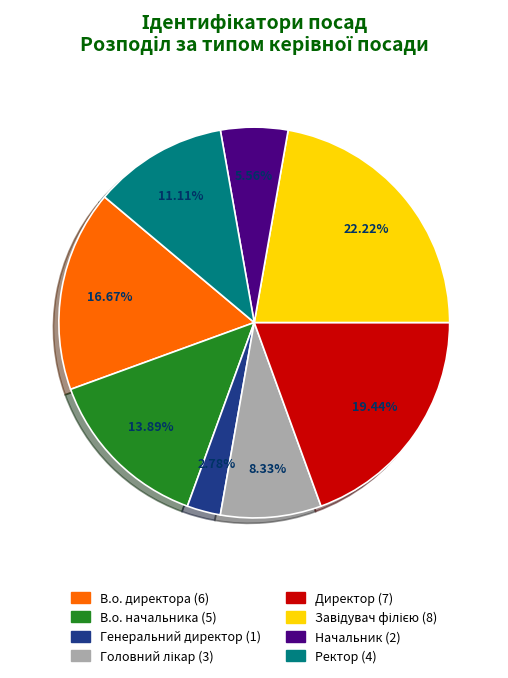

Which has a higher value, Директор or В.о. директора?

Директор